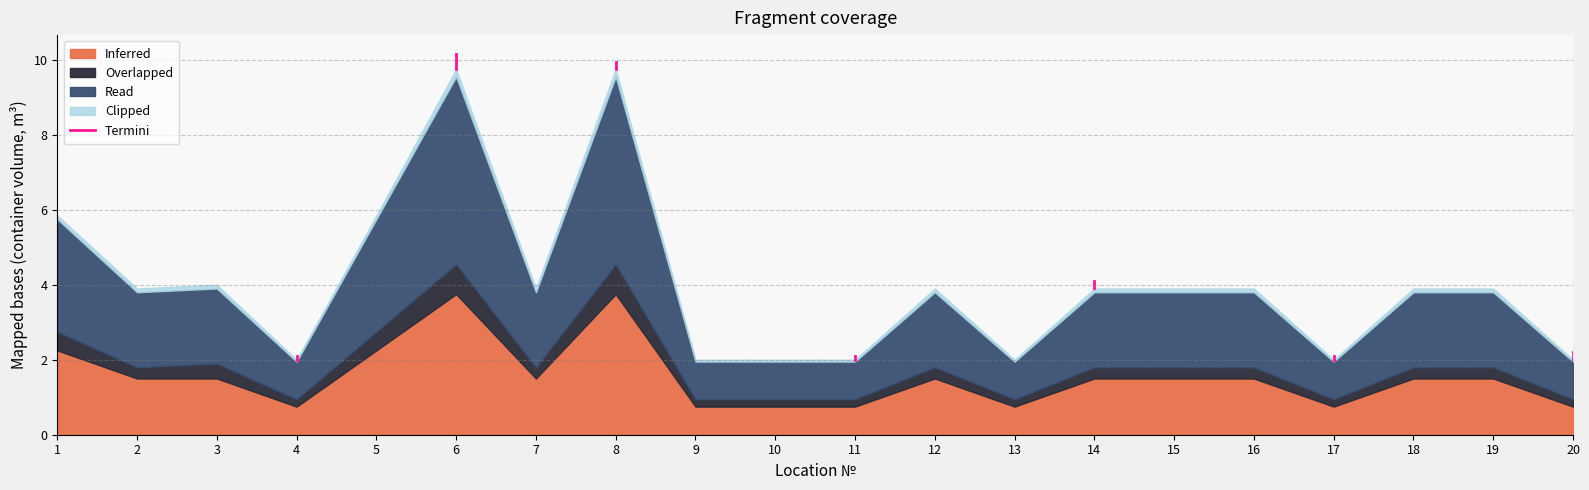

Reading left to right, what are all the values shown in this chart?

Inferred: 1=2.2	2=1.5	3=1.5	4=0.8	5=2.2	6=3.8	7=1.5	8=3.8	9=0.8	10=0.8	11=0.8	12=1.5	13=0.8	14=1.5	15=1.5	16=1.5	17=0.8	18=1.5	19=1.5	20=0.8
Overlapped: 1=0.5	2=0.3	3=0.4	4=0.2	5=0.5	6=0.8	7=0.3	8=0.8	9=0.2	10=0.2	11=0.2	12=0.3	13=0.2	14=0.3	15=0.3	16=0.3	17=0.2	18=0.3	19=0.3	20=0.2
Read: 1=3.0	2=2.0	3=2.0	4=1.0	5=3.0	6=5.0	7=2.0	8=5.0	9=1.0	10=1.0	11=1.0	12=2.0	13=1.0	14=2.0	15=2.0	16=2.0	17=1.0	18=2.0	19=2.0	20=1.0
Clipped: 1=0.1	2=0.1	3=0.1	4=0.1	5=0.1	6=0.2	7=0.1	8=0.2	9=0.1	10=0.1	11=0.1	12=0.1	13=0.1	14=0.1	15=0.1	16=0.1	17=0.1	18=0.1	19=0.1	20=0.1